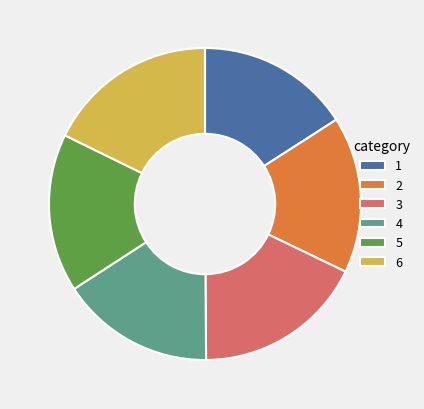

Does 6 account for over 50% of the chart?

No